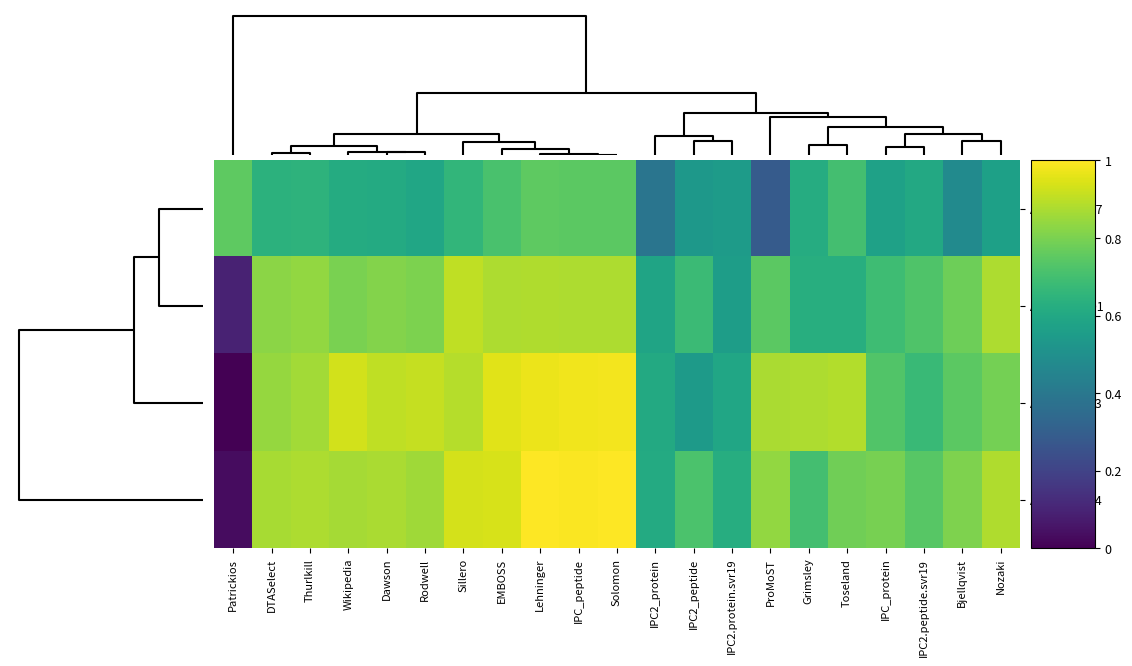

At how many categories does at least one series exceed 0?

21